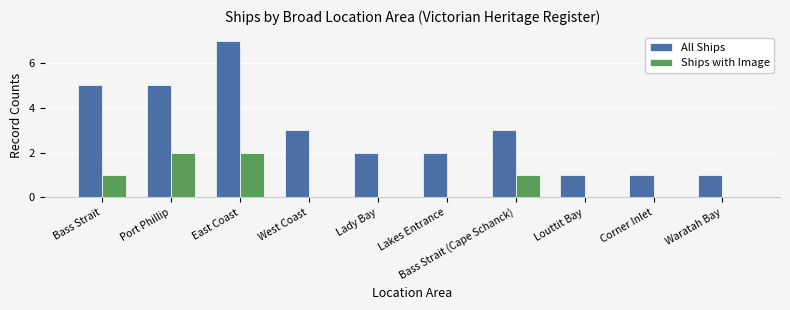

Is it true that Ships with Image equals -1 at Lady Bay?

False